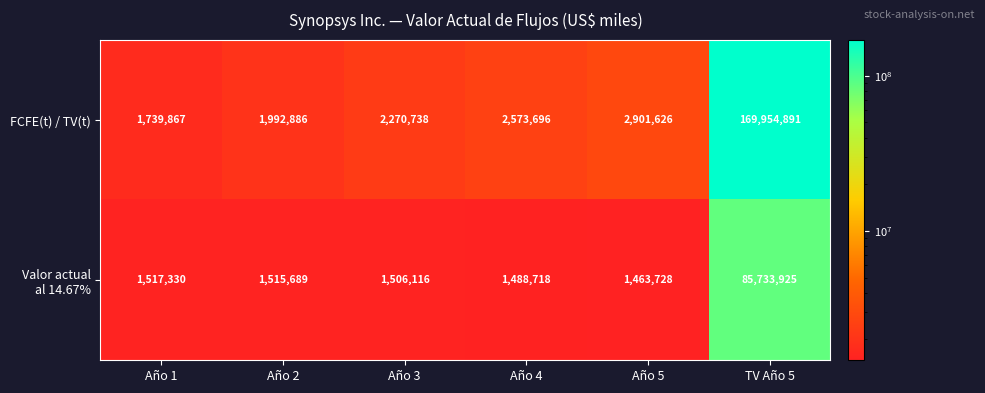

Which series has the largest total across all categories?

FCFE(t) / TV(t)